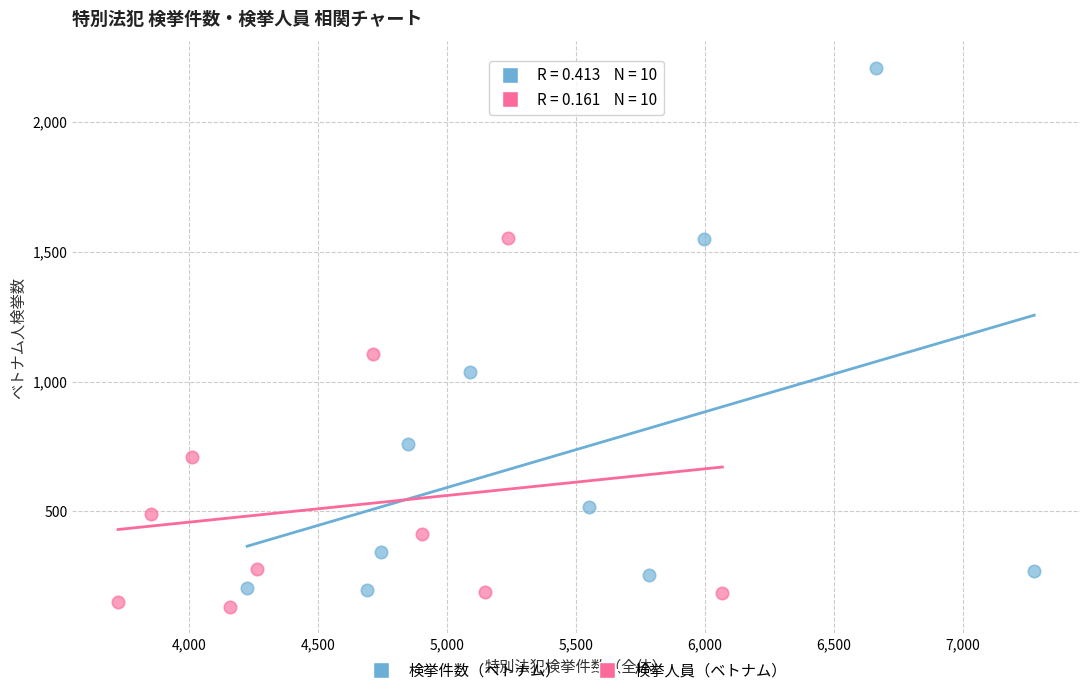

Which series reaches the maximum Y coordinate?

検挙件数（ベトナム）